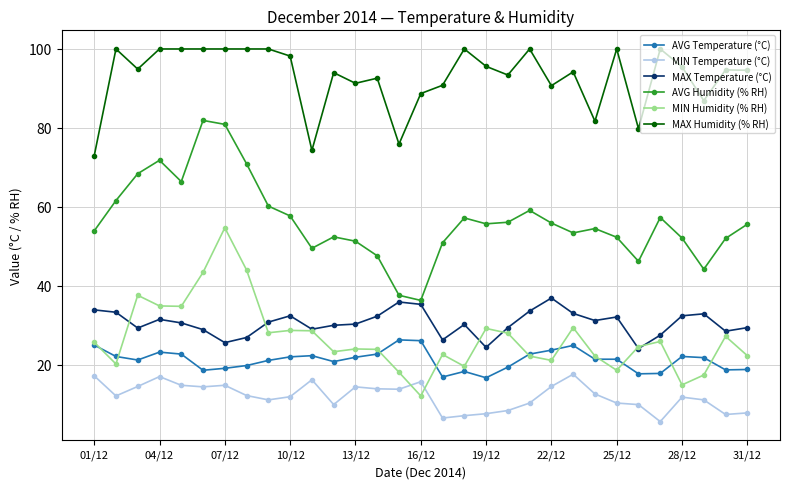

True or false: MAX Humidity (% RH) and AVG Humidity (% RH) intersect in this chart.

False